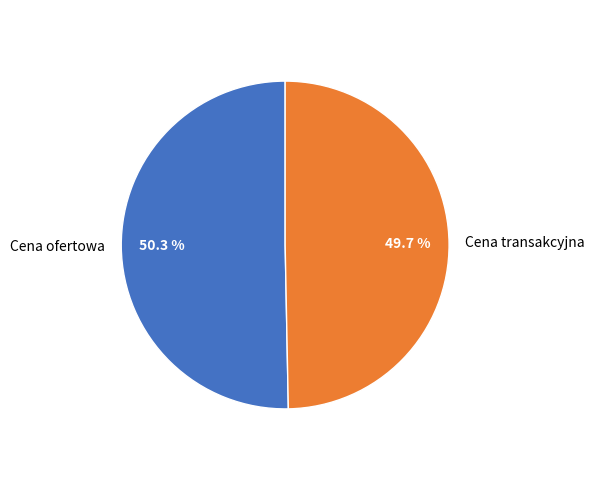

Is it true that Cena ofertowa is 50% of the pie?

True